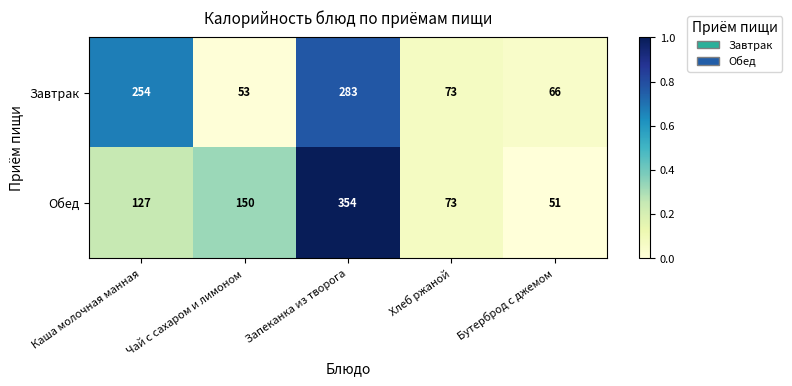

At which category does the chart reach its peak across all series?

Запеканка из творога